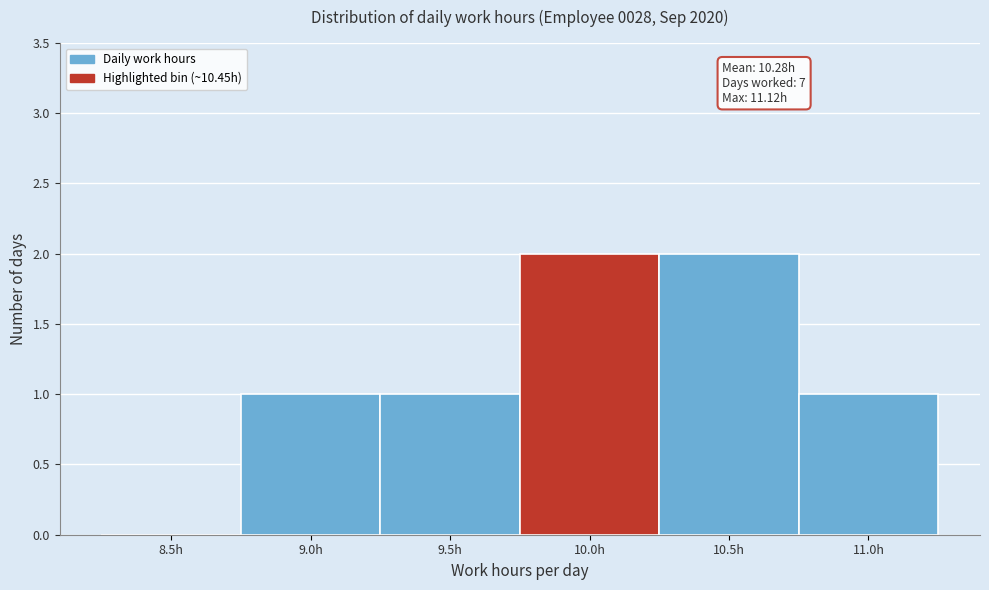

Reading left to right, what are all the values shown in this chart?

8.5h=0	9.0h=1	9.5h=1	10.0h=2	10.5h=2	11.0h=1